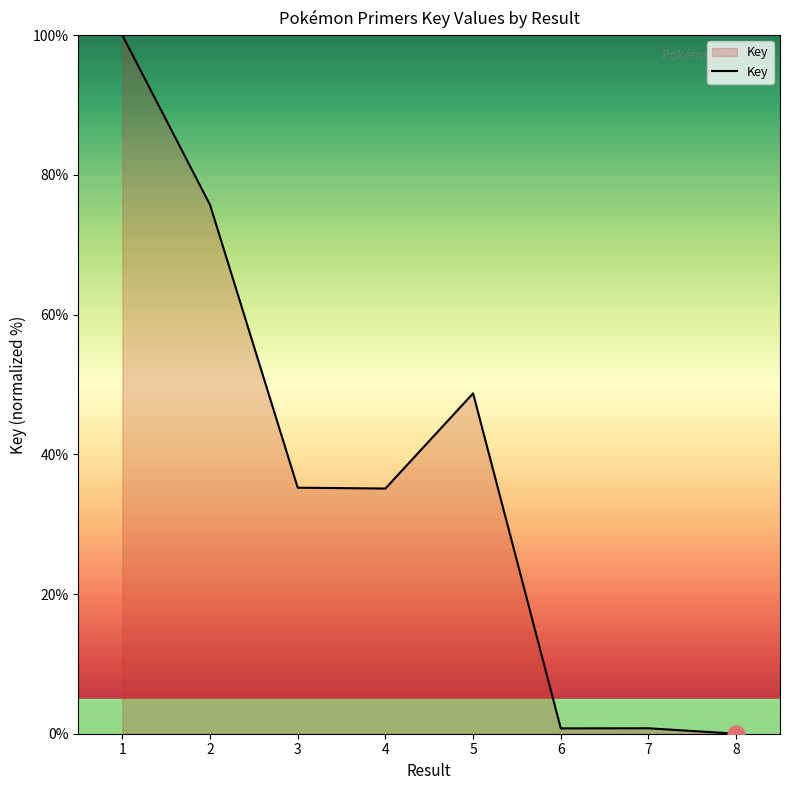

Is it true that the value at 1 is 100.0?

True